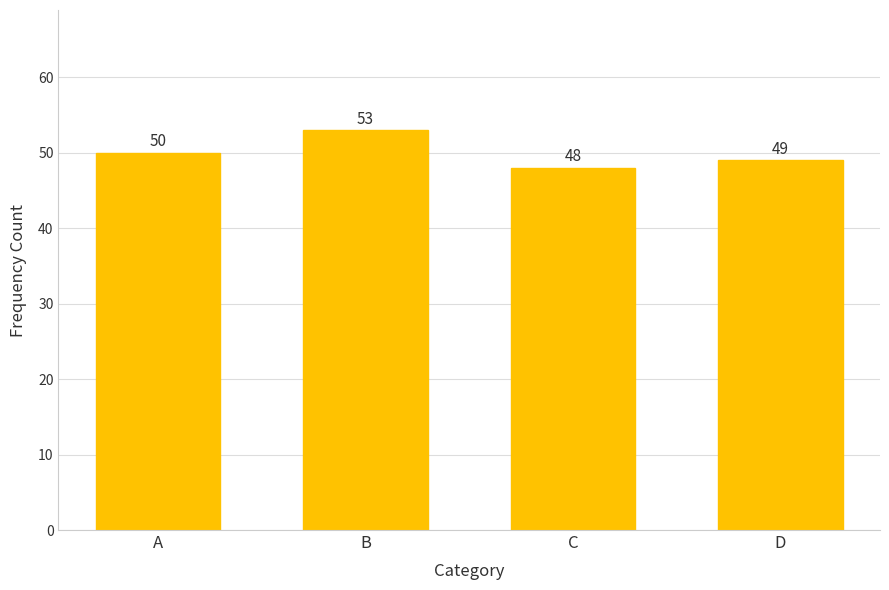

Reading right to left, transcribe all the data shown in this chart.

49	48	53	50